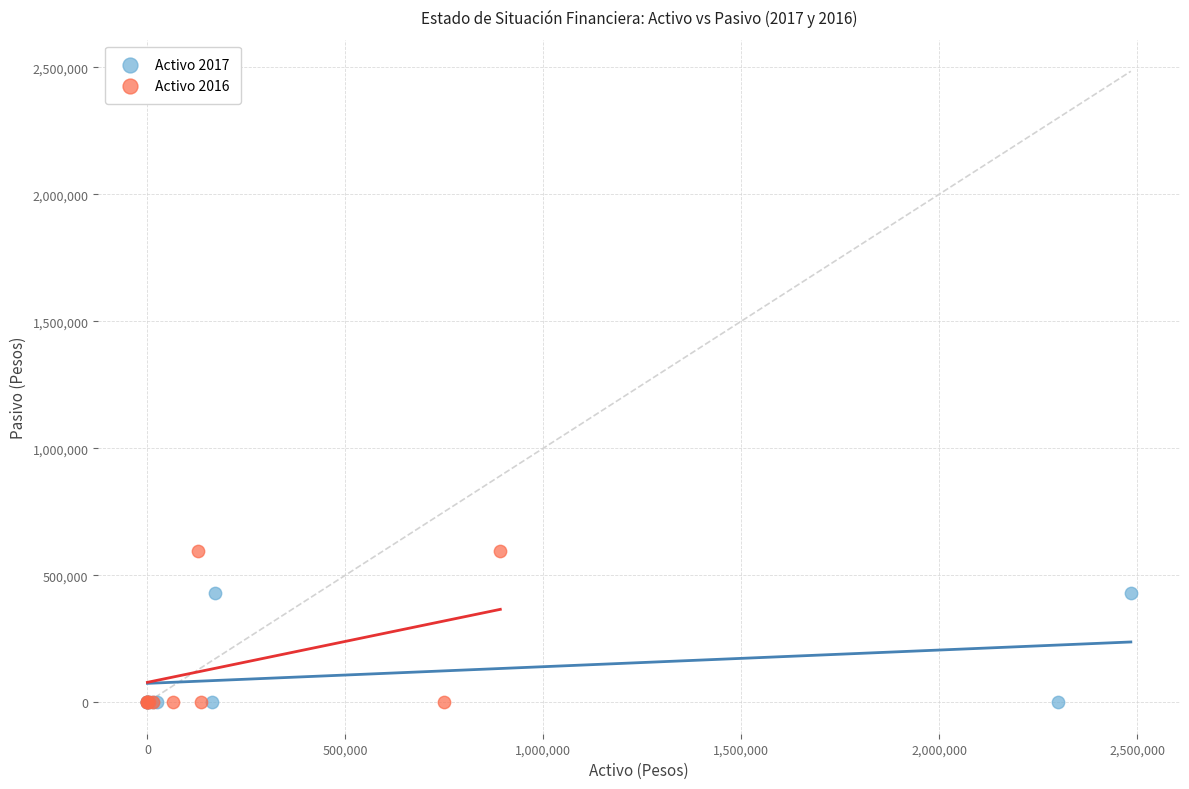

Which series reaches the maximum Y coordinate?

Activo 2016